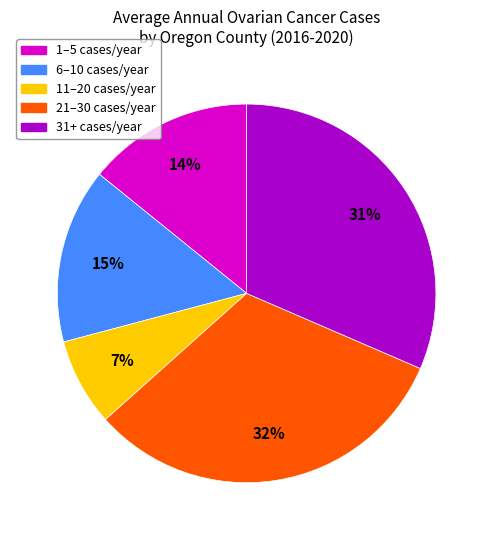

Is there any slice that represents more than half of the pie?

No